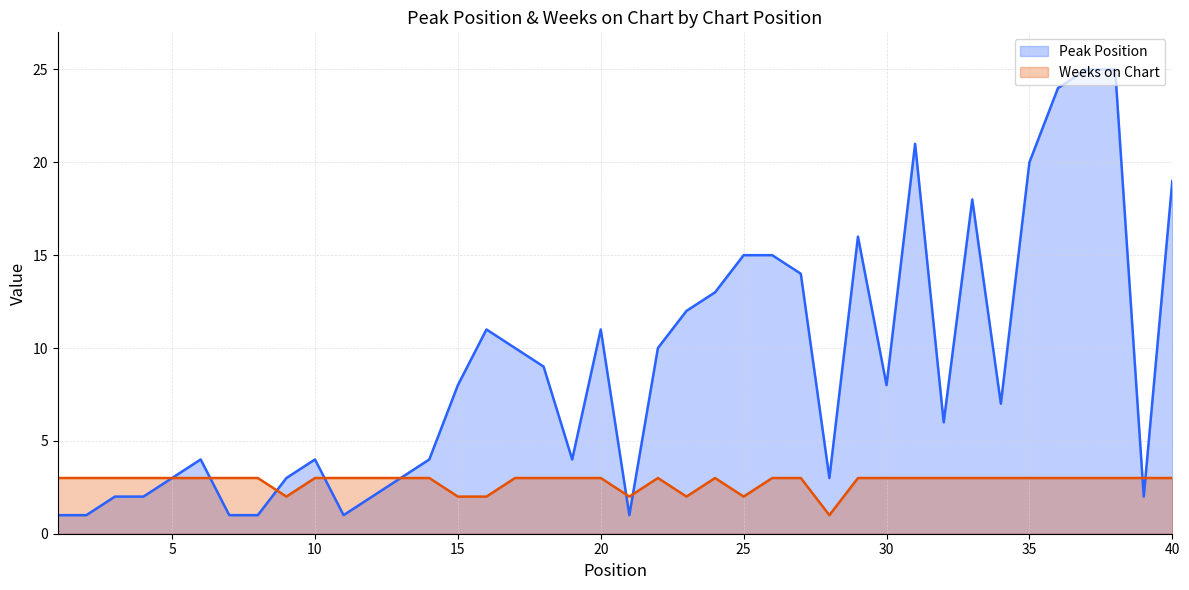

What is the value of the Weeks on Chart point at the 31st from the left?

3